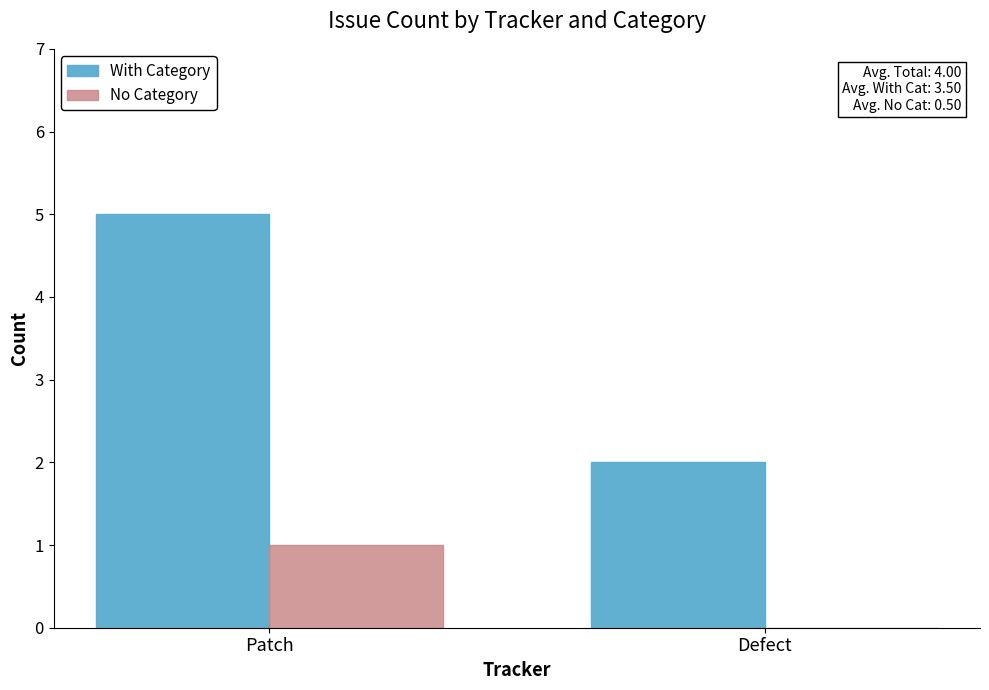

What is the spread (max minus min) of values at Defect?

2